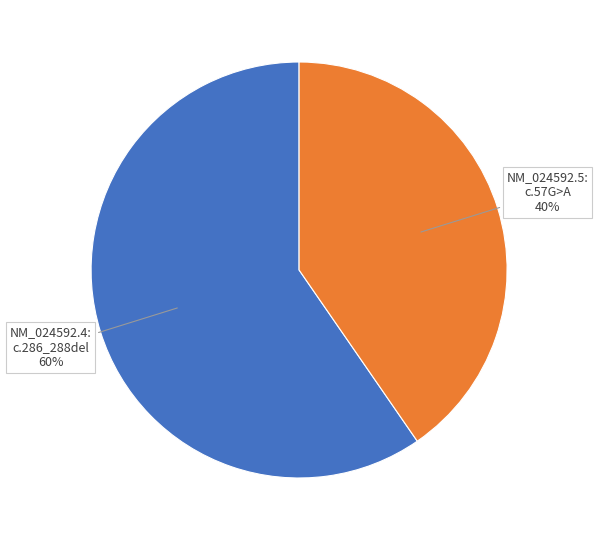

To the nearest percent, what is the average slice percentage?

50%